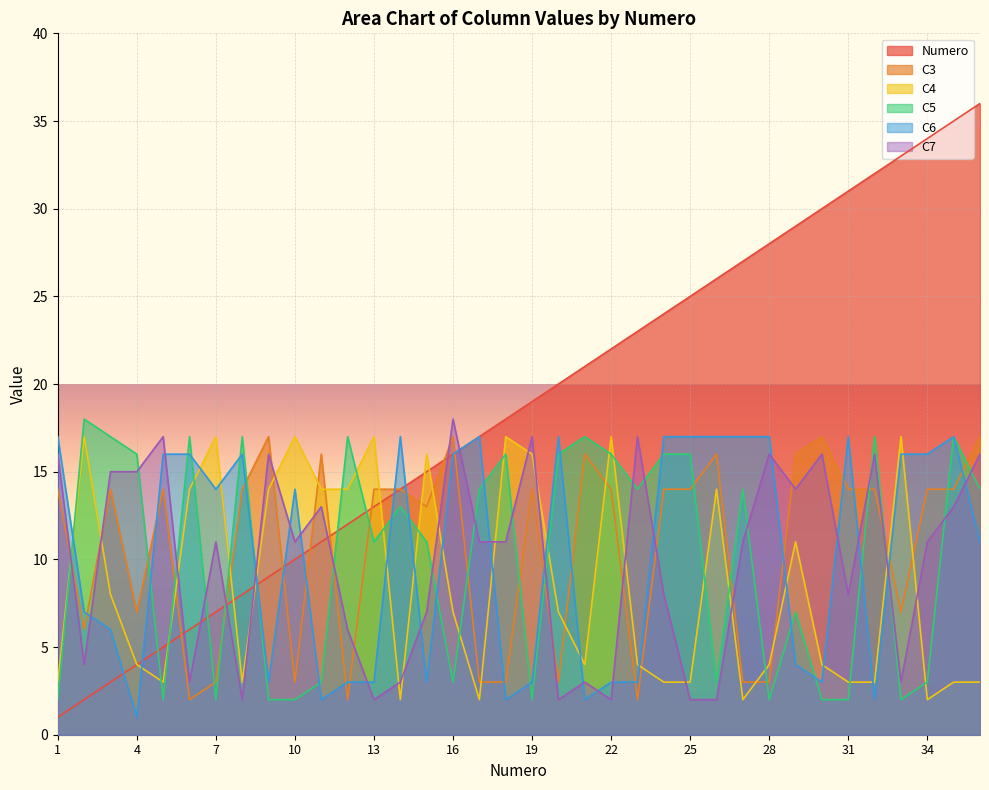

Reading right to left, what are all the values shown in this chart?

Numero: 36	35	34	33	32	31	30	29	28	27	26	25	24	23	22	21	20	19	18	17	16	15	14	13	12	11	10	9	8	7	6	5	4	3	2	1
C3: 17	14	14	7	14	14	17	16	3	3	16	14	14	2	14	16	3	14	3	3	17	13	14	14	2	16	3	17	14	3	2	14	7	14	6	14
C4: 3	3	2	17	3	3	4	11	4	2	14	3	3	4	17	4	7	16	17	2	7	16	2	17	14	14	17	14	3	17	14	3	4	8	17	3
C5: 14	17	3	2	17	2	2	7	2	14	3	16	16	14	16	17	16	2	16	14	3	11	13	11	17	3	2	2	17	2	17	2	16	17	18	2
C6: 11	17	16	16	2	17	3	4	17	17	17	17	17	3	3	2	17	3	2	17	16	3	17	3	3	2	14	3	16	14	16	16	1	6	7	17
C7: 16	13	11	3	16	8	16	14	16	11	2	2	8	17	2	3	2	17	11	11	18	7	3	2	6	13	11	16	2	11	3	17	15	15	4	16